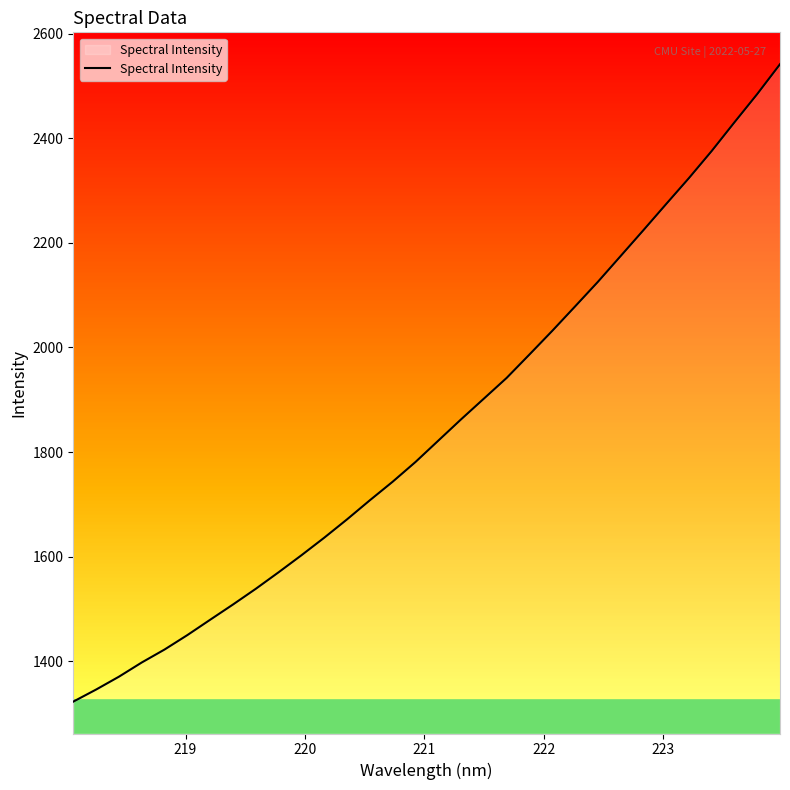

Does the chart have visible grid lines?

No